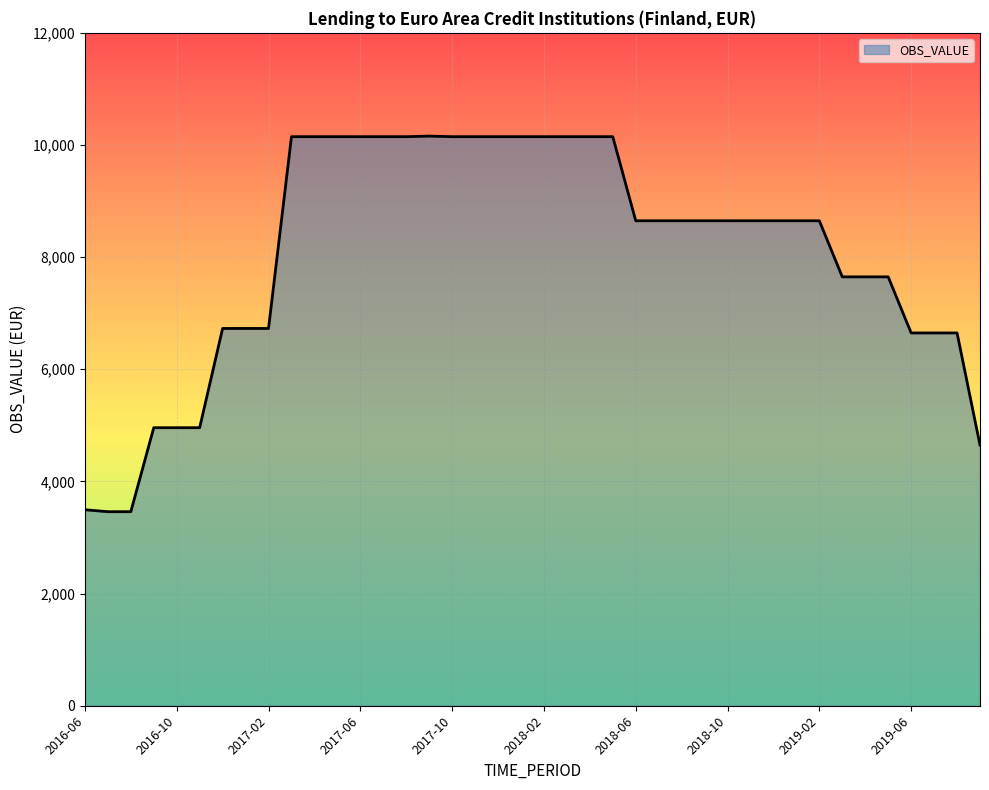

What is the difference between the maximum and minimum values?

6698.0